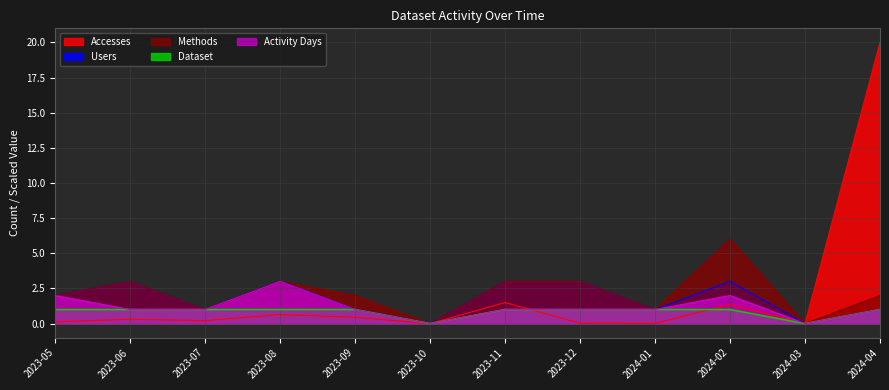

How many distinct data groups are displayed?

5